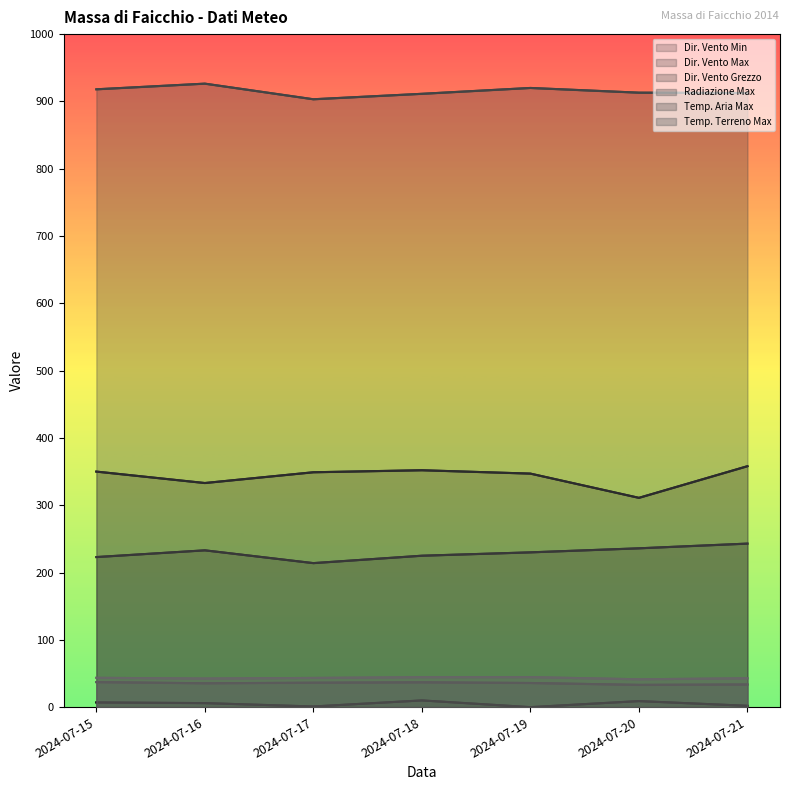

How many lines are shown in the chart?

6